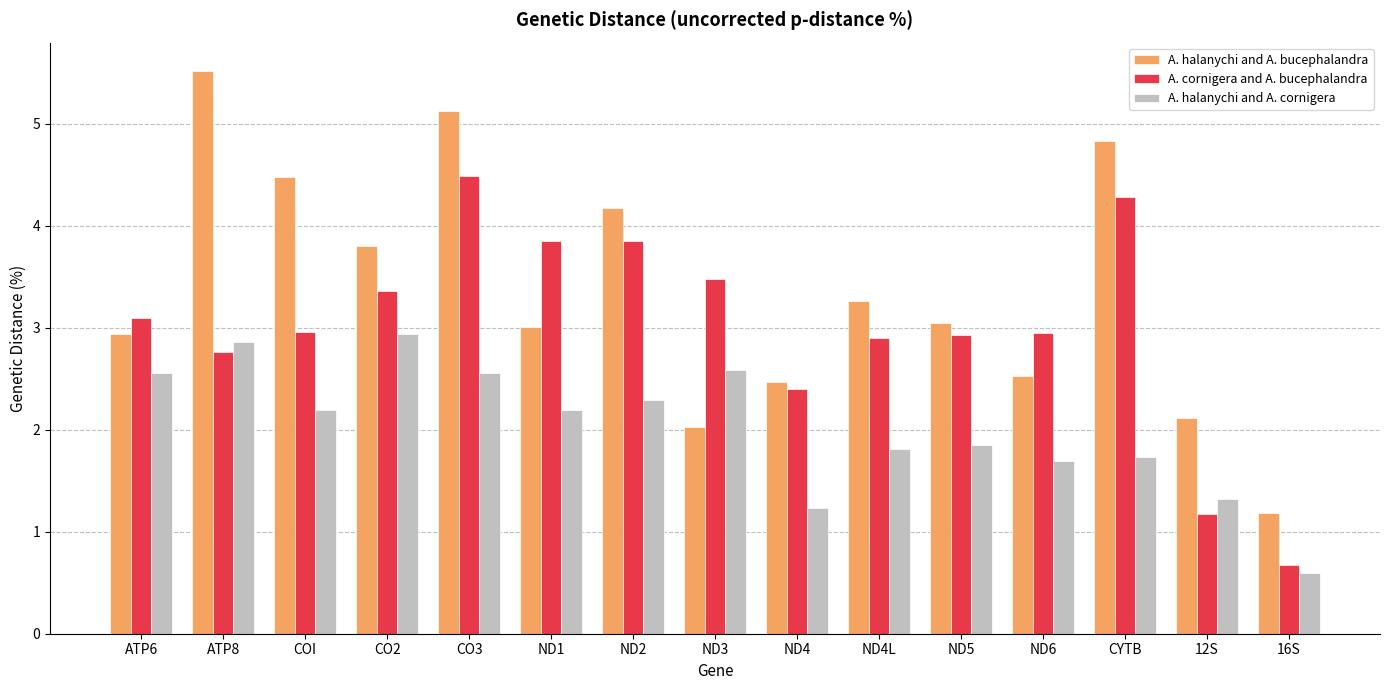

Is the value of A. halanychi and A. bucephalandra at ND3 greater than the value of A. halanychi and A. cornigera at CYTB?

Yes